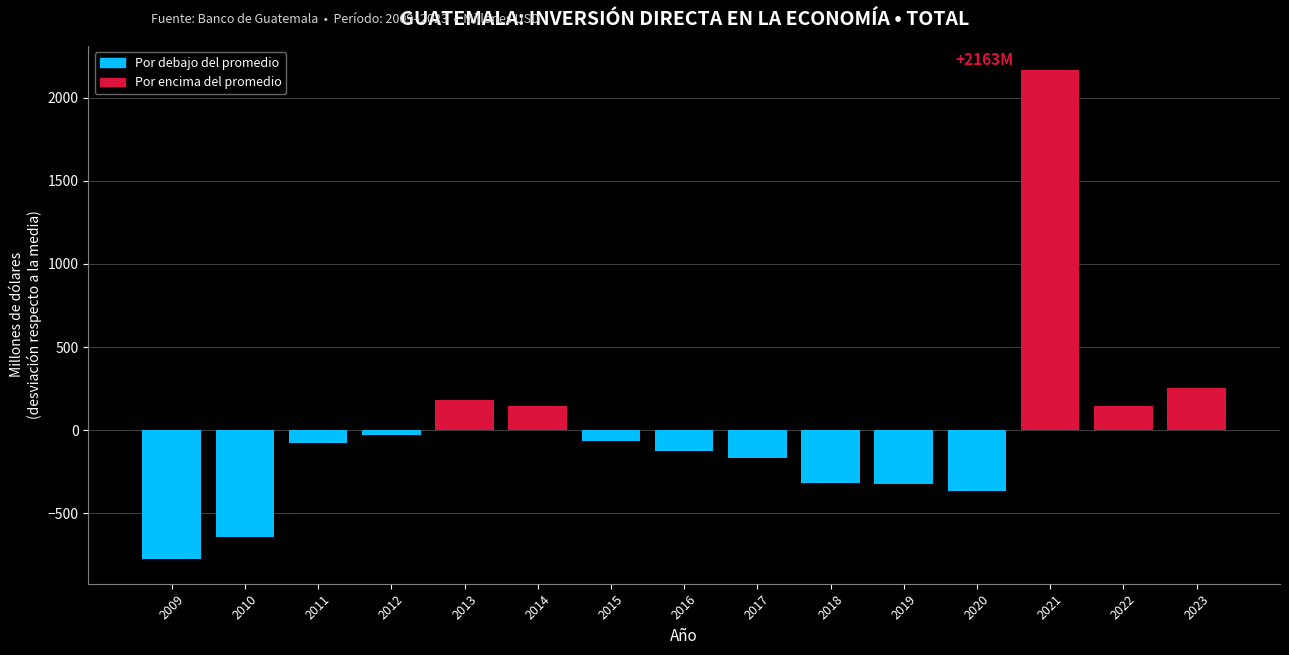

What is the value of the 15th bar from the left?

254.2